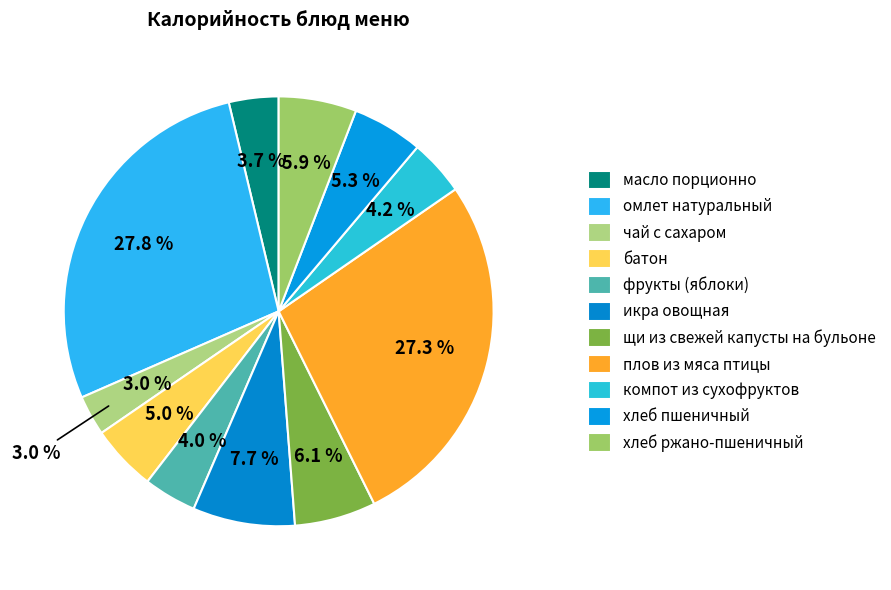

Is масло порционно the majority of the pie?

No